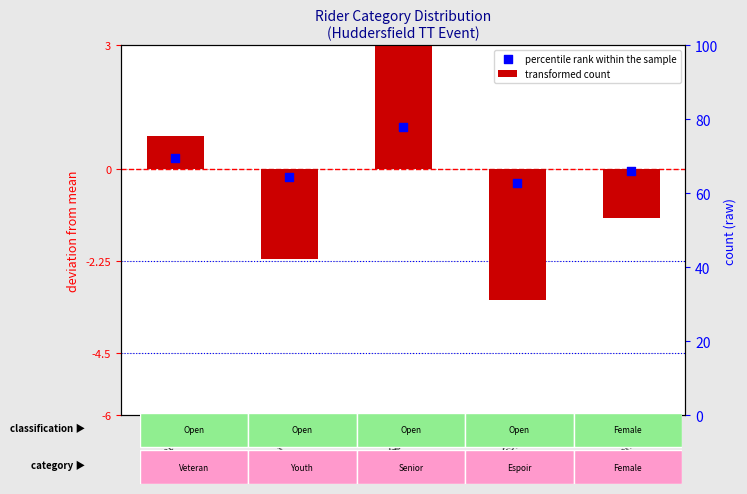

Which series reaches the maximum Y coordinate?

transformed count